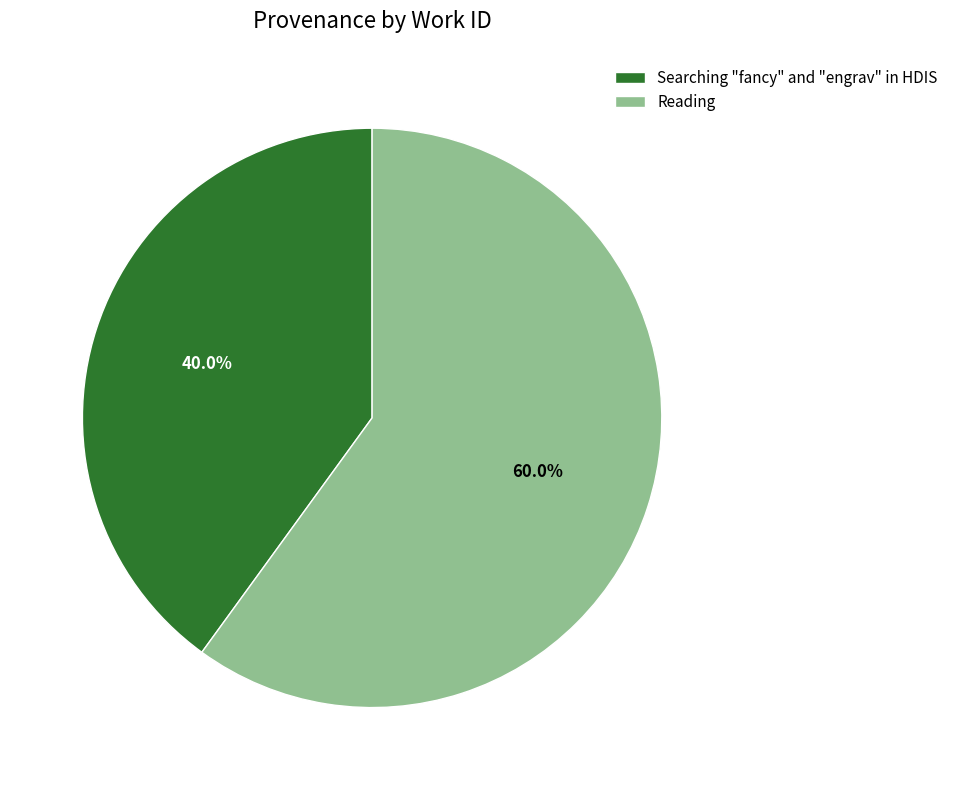

Is there any slice that represents more than half of the pie?

Yes